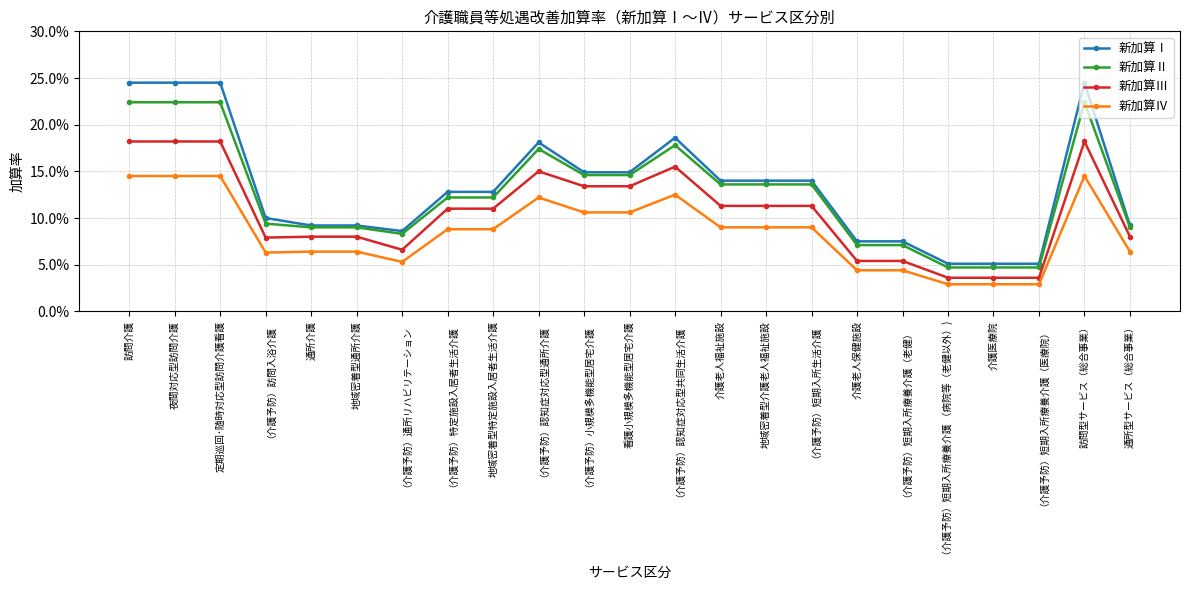

Reading left to right, transcribe all the data shown in this chart.

新加算Ⅰ: 訪問介護=0.2	夜間対応型訪問介護=0.2	定期巡回･随時対応型訪問介護看護=0.2	（介護予防）訪問入浴介護=0.1	通所介護=0.1	地域密着型通所介護=0.1	（介護予防）通所リハビリテーション=0.1	（介護予防）特定施設入居者生活介護=0.1	地域密着型特定施設入居者生活介護=0.1	（介護予防）認知症対応型通所介護=0.2	（介護予防）小規模多機能型居宅介護=0.1	看護小規模多機能型居宅介護=0.1	（介護予防）認知症対応型共同生活介護=0.2	介護老人福祉施設=0.1	地域密着型介護老人福祉施設=0.1	（介護予防）短期入所生活介護=0.1	介護老人保健施設=0.1	（介護予防）短期入所療養介護（老健）=0.1	（介護予防）短期入所療養介護 （病院等（老健以外）)=0.1	介護医療院=0.1	（介護予防）短期入所療養介護（医療院）=0.1	訪問型サービス（総合事業）=0.2	通所型サービス（総合事業）=0.1
新加算Ⅱ: 訪問介護=0.2	夜間対応型訪問介護=0.2	定期巡回･随時対応型訪問介護看護=0.2	（介護予防）訪問入浴介護=0.1	通所介護=0.1	地域密着型通所介護=0.1	（介護予防）通所リハビリテーション=0.1	（介護予防）特定施設入居者生活介護=0.1	地域密着型特定施設入居者生活介護=0.1	（介護予防）認知症対応型通所介護=0.2	（介護予防）小規模多機能型居宅介護=0.1	看護小規模多機能型居宅介護=0.1	（介護予防）認知症対応型共同生活介護=0.2	介護老人福祉施設=0.1	地域密着型介護老人福祉施設=0.1	（介護予防）短期入所生活介護=0.1	介護老人保健施設=0.1	（介護予防）短期入所療養介護（老健）=0.1	（介護予防）短期入所療養介護 （病院等（老健以外）)=0.0	介護医療院=0.0	（介護予防）短期入所療養介護（医療院）=0.0	訪問型サービス（総合事業）=0.2	通所型サービス（総合事業）=0.1
新加算Ⅲ: 訪問介護=0.2	夜間対応型訪問介護=0.2	定期巡回･随時対応型訪問介護看護=0.2	（介護予防）訪問入浴介護=0.1	通所介護=0.1	地域密着型通所介護=0.1	（介護予防）通所リハビリテーション=0.1	（介護予防）特定施設入居者生活介護=0.1	地域密着型特定施設入居者生活介護=0.1	（介護予防）認知症対応型通所介護=0.1	（介護予防）小規模多機能型居宅介護=0.1	看護小規模多機能型居宅介護=0.1	（介護予防）認知症対応型共同生活介護=0.2	介護老人福祉施設=0.1	地域密着型介護老人福祉施設=0.1	（介護予防）短期入所生活介護=0.1	介護老人保健施設=0.1	（介護予防）短期入所療養介護（老健）=0.1	（介護予防）短期入所療養介護 （病院等（老健以外）)=0.0	介護医療院=0.0	（介護予防）短期入所療養介護（医療院）=0.0	訪問型サービス（総合事業）=0.2	通所型サービス（総合事業）=0.1
新加算Ⅳ: 訪問介護=0.1	夜間対応型訪問介護=0.1	定期巡回･随時対応型訪問介護看護=0.1	（介護予防）訪問入浴介護=0.1	通所介護=0.1	地域密着型通所介護=0.1	（介護予防）通所リハビリテーション=0.1	（介護予防）特定施設入居者生活介護=0.1	地域密着型特定施設入居者生活介護=0.1	（介護予防）認知症対応型通所介護=0.1	（介護予防）小規模多機能型居宅介護=0.1	看護小規模多機能型居宅介護=0.1	（介護予防）認知症対応型共同生活介護=0.1	介護老人福祉施設=0.1	地域密着型介護老人福祉施設=0.1	（介護予防）短期入所生活介護=0.1	介護老人保健施設=0.0	（介護予防）短期入所療養介護（老健）=0.0	（介護予防）短期入所療養介護 （病院等（老健以外）)=0.0	介護医療院=0.0	（介護予防）短期入所療養介護（医療院）=0.0	訪問型サービス（総合事業）=0.1	通所型サービス（総合事業）=0.1